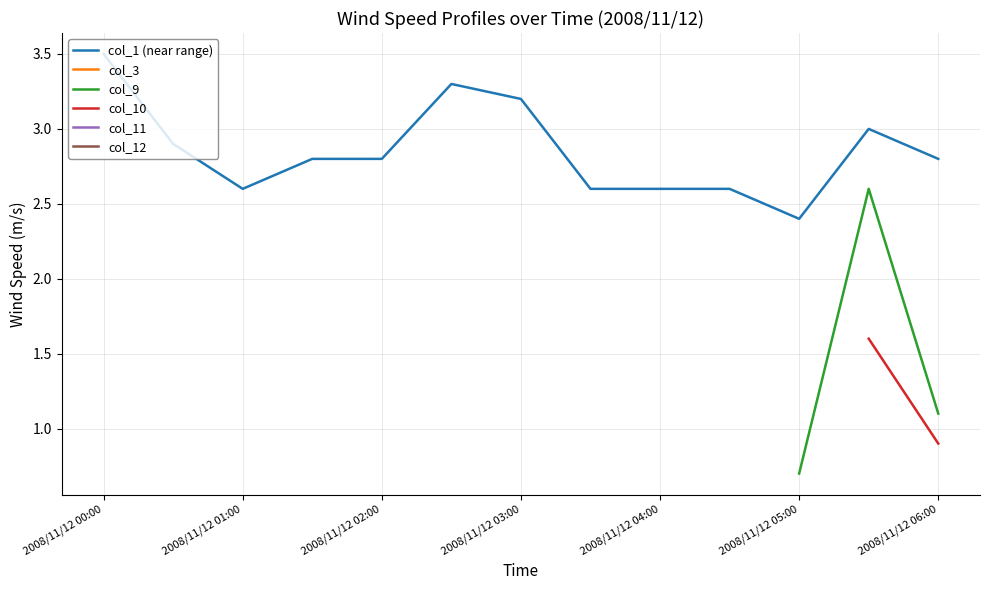

How many positive values does the col_3 series have?

2